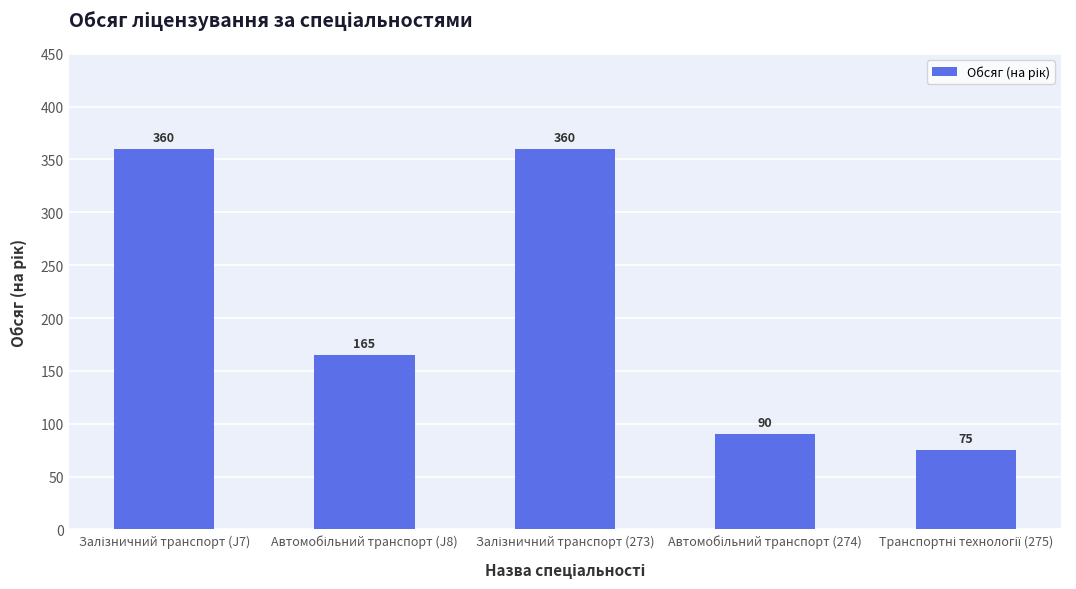

What is the value of the 3rd bar from the left?

360